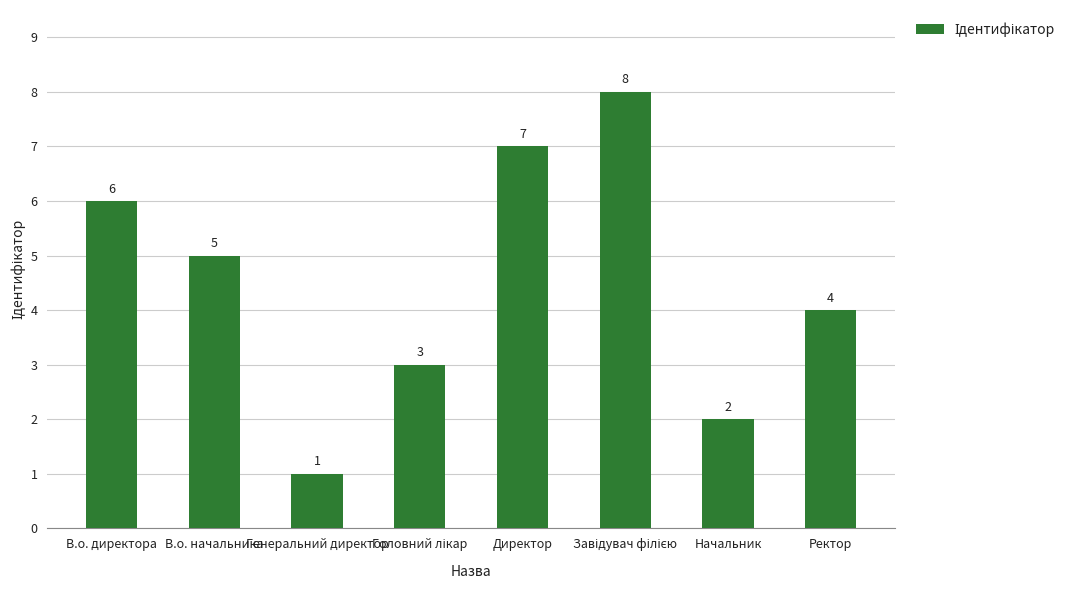

Does the chart contain any negative values?

No